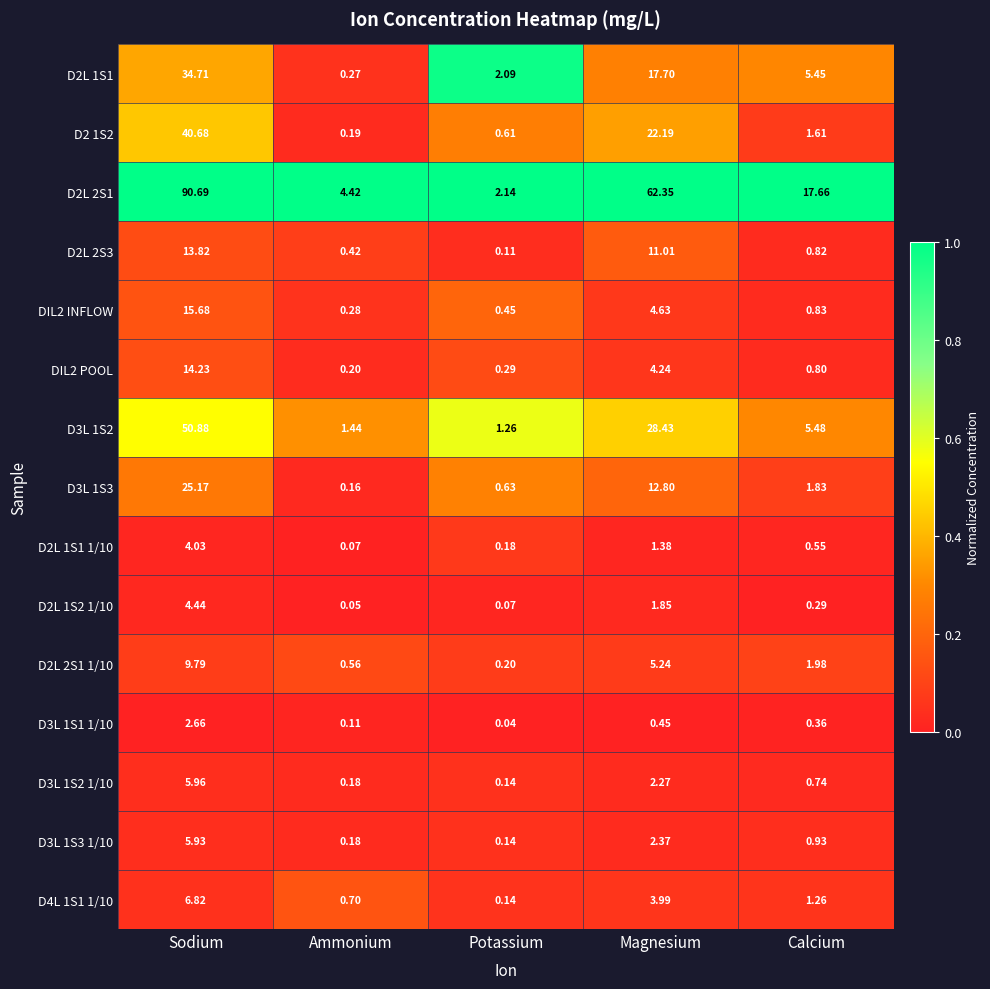

Count the number of data series in this chart.

15